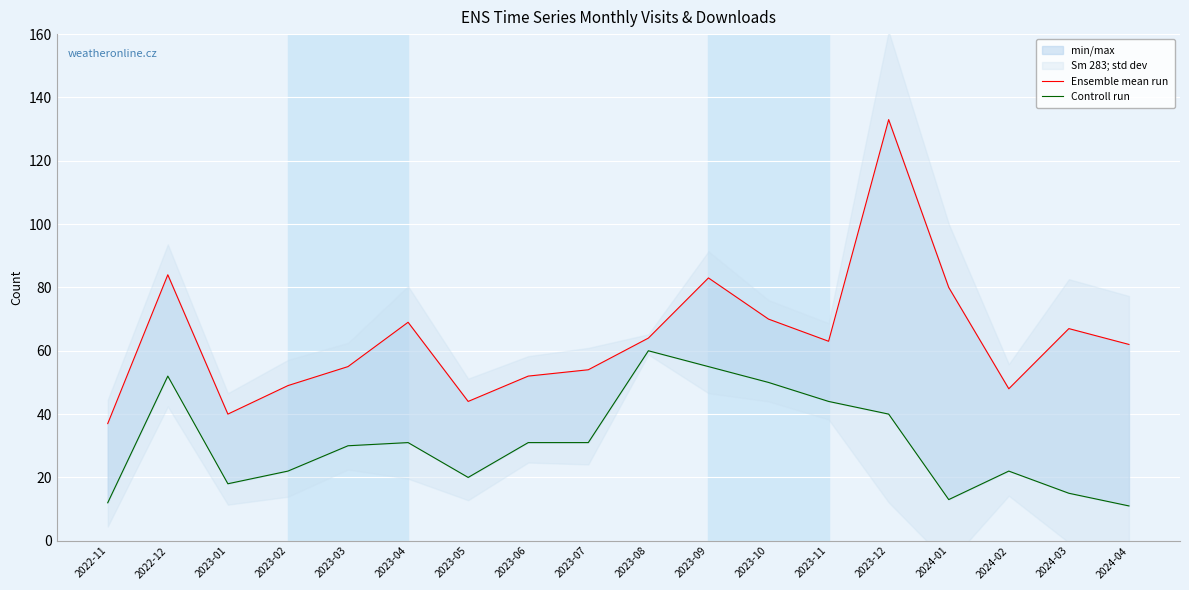

Rank the series by their maximum value, from highest to lowest.

Ensemble mean run, Controll run